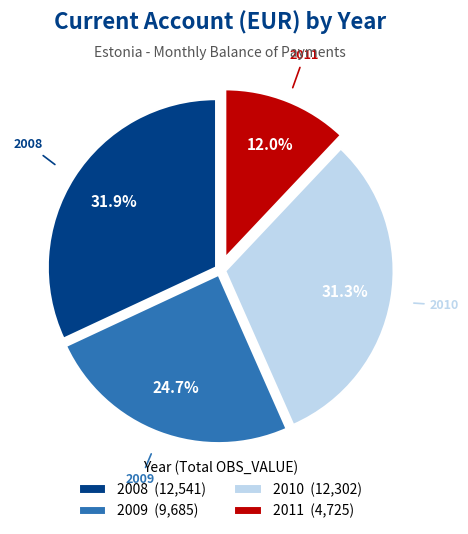

True or false: 2008 accounts for 1% of the total.

False